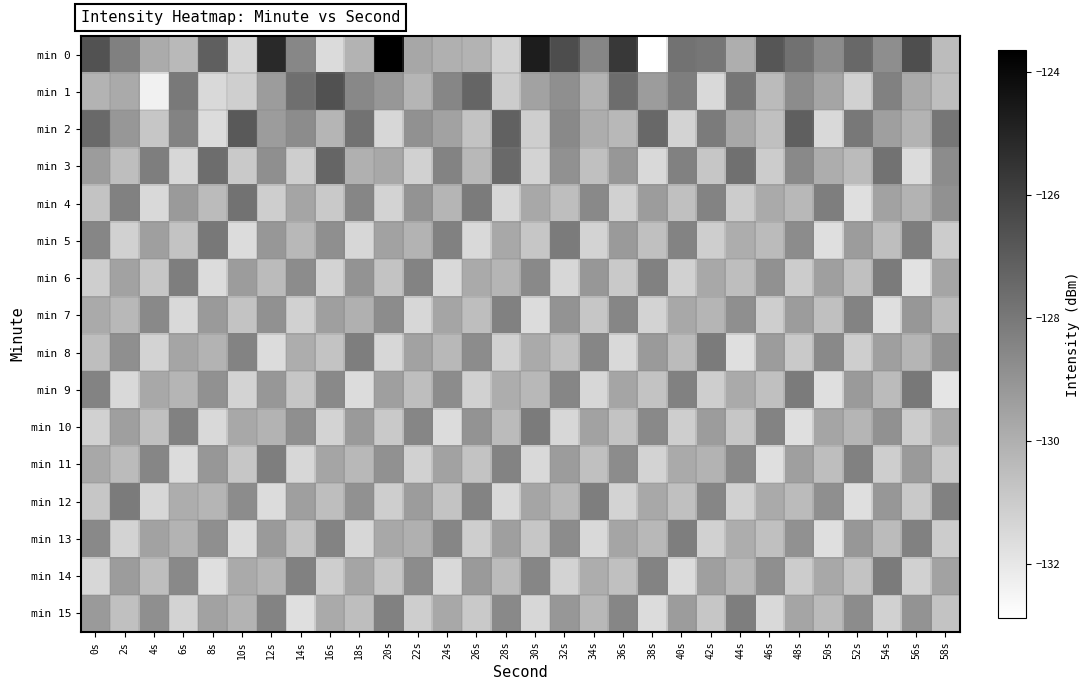

How many data points does each series have?

30